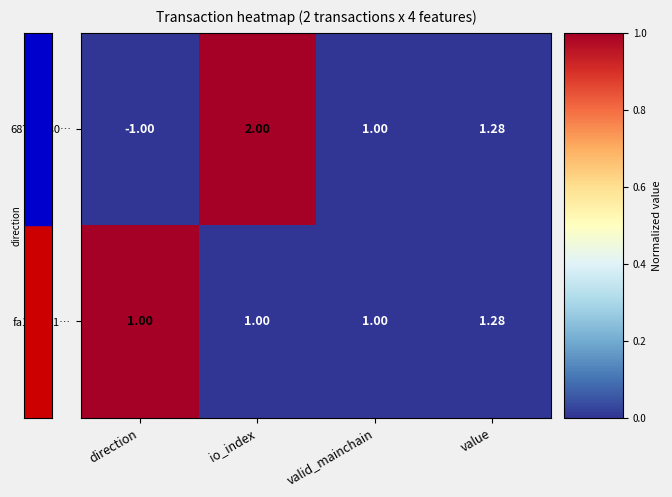

Count the number of categories in the chart.

4